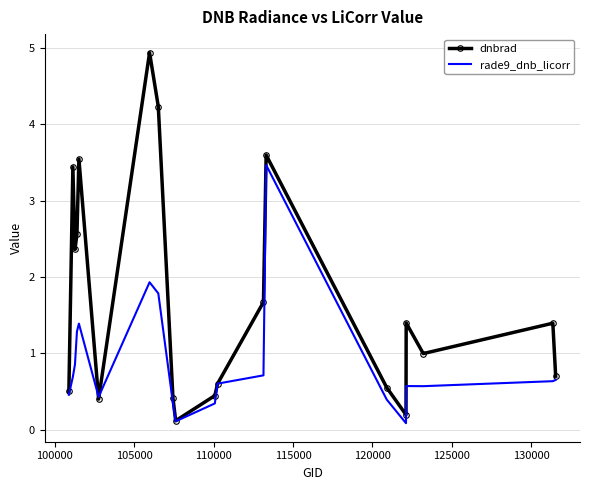

Which series has the largest total across all categories?

dnbrad